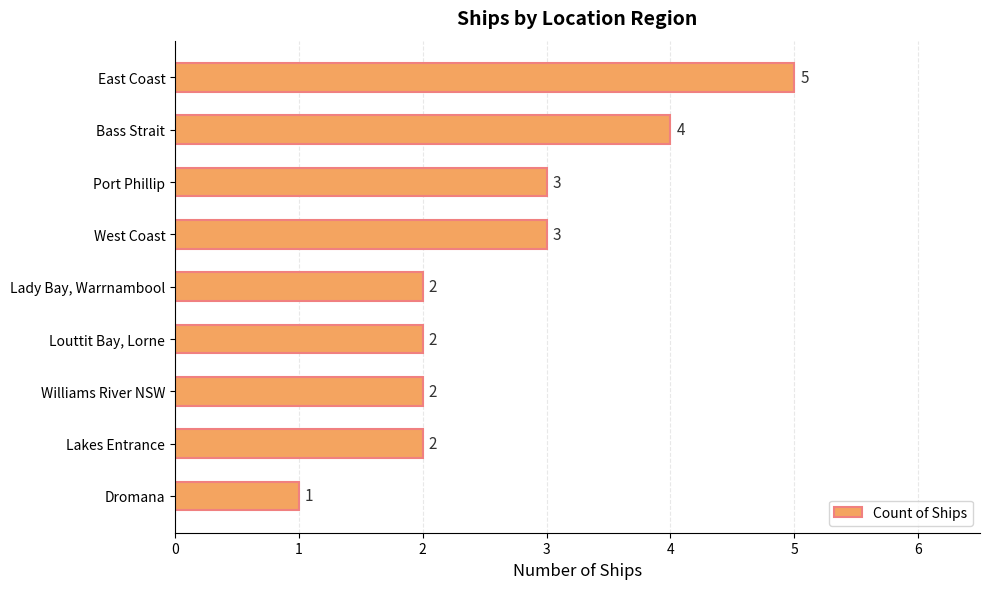

At which category does the chart reach its minimum across all series?

Dromana